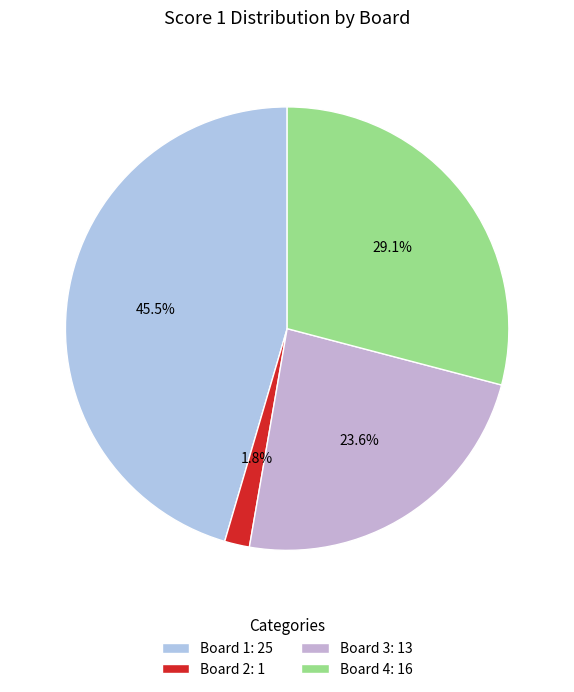

What percentage is the Board 3 slice, to the nearest percent?

24%